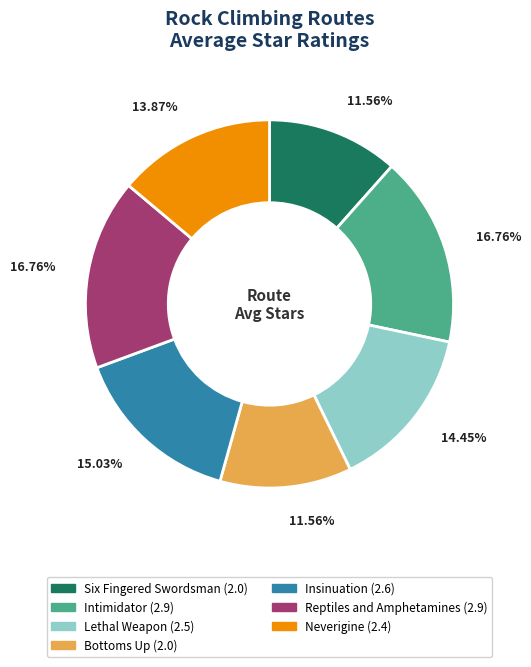

How many segments does this pie chart have?

7